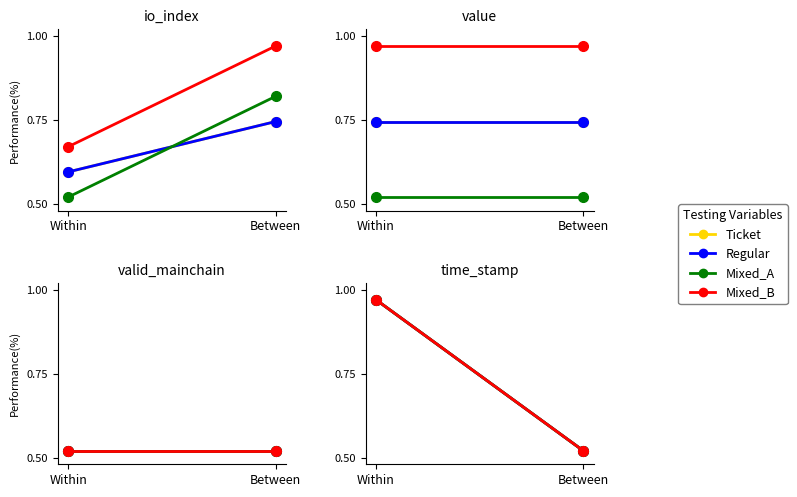

What is the label of the 1st point from the right?

Between